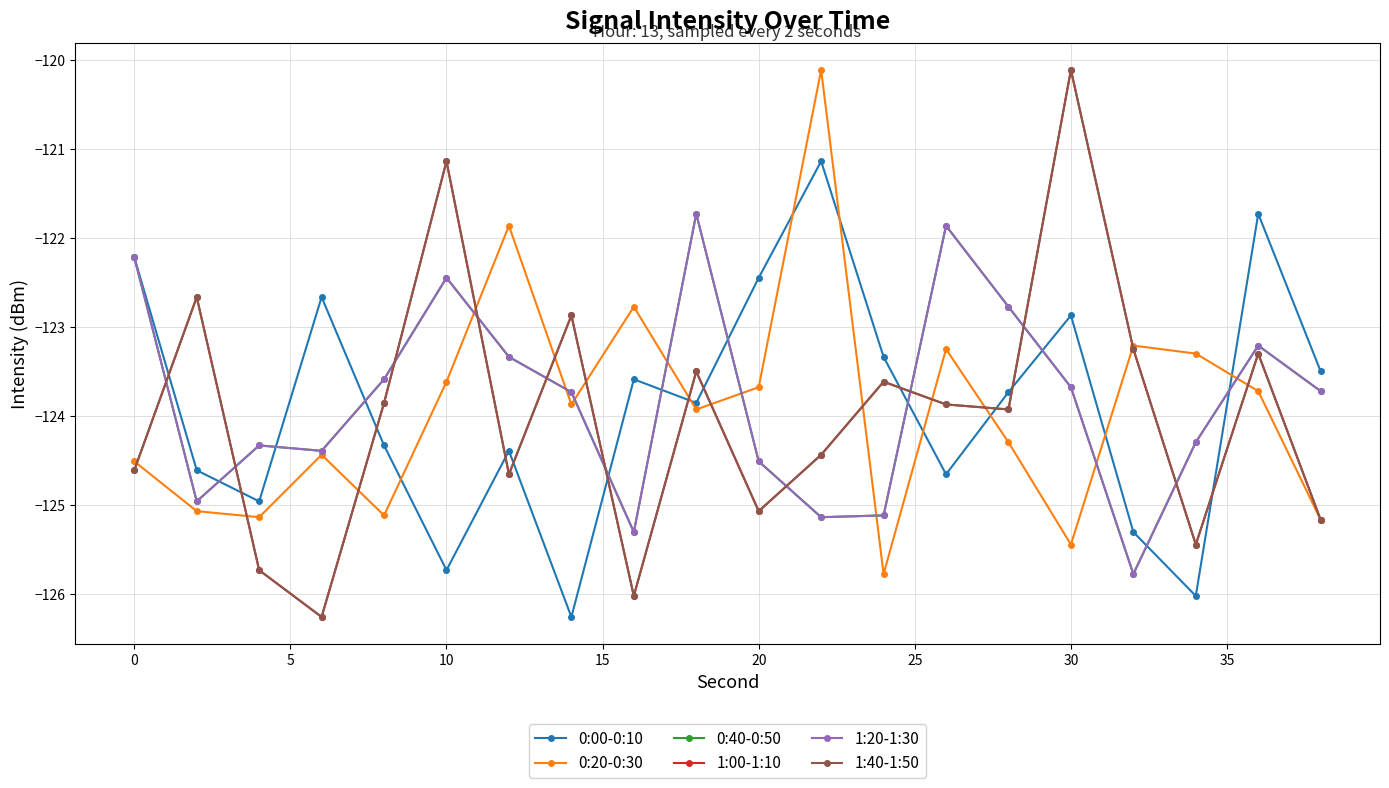

Is this an area chart (filled region under the line)?

No